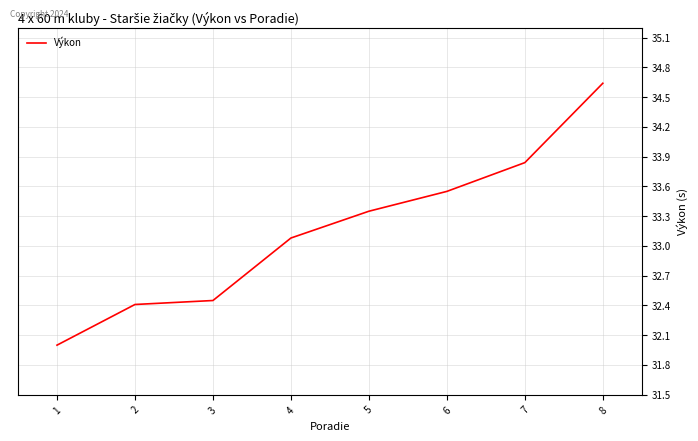

What is the minimum value shown in the chart?

32.0